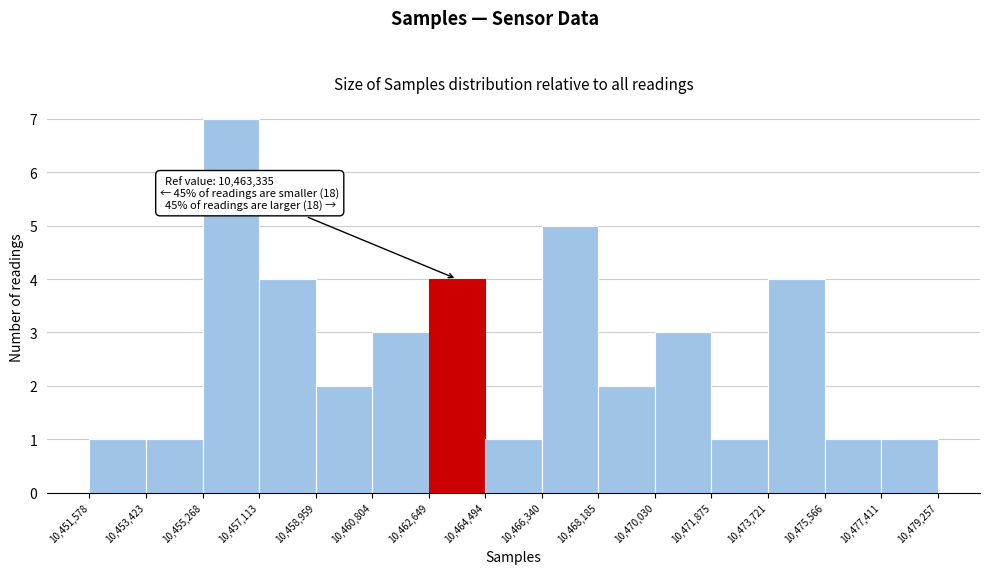

Which range on the x-axis has the tallest bar?

10,455,268 to 10,457,113